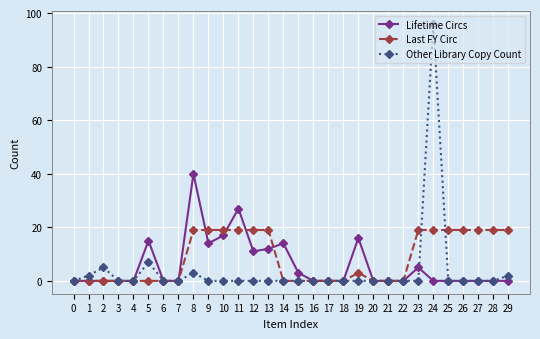

Between 5 and 20, which series saw the biggest shift?

Lifetime Circs